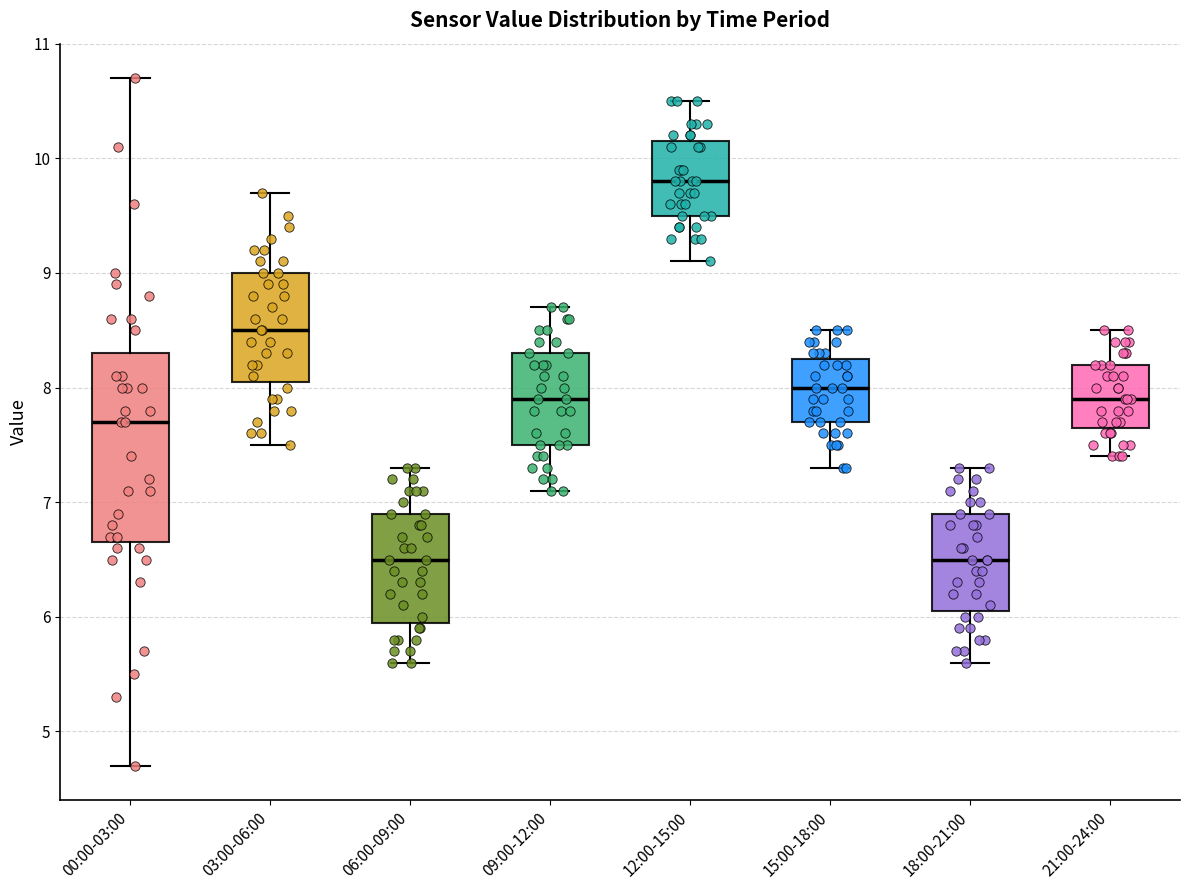

Which box is the tallest, from its lower edge to its upper edge?

00:00-03:00